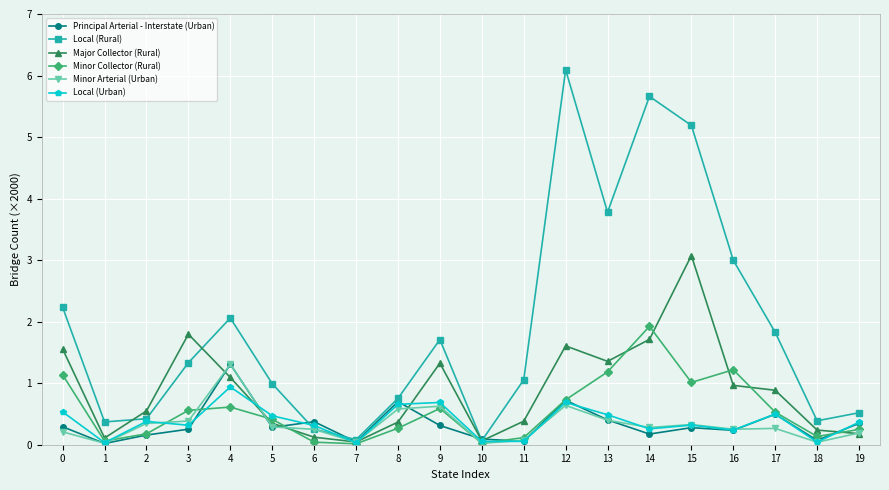

What are all the series names shown in the legend?

Principal Arterial - Interstate (Urban), Local (Rural), Major Collector (Rural), Minor Collector (Rural), Minor Arterial (Urban), Local (Urban)